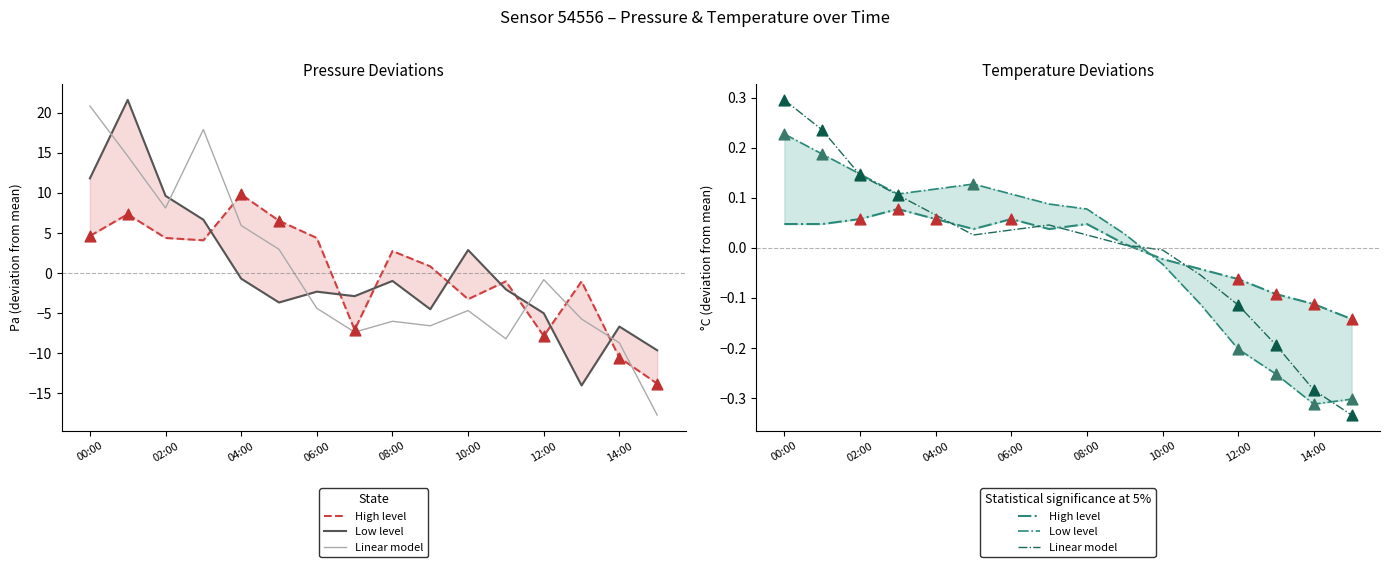

What are all the series names shown in the legend?

High level, Low level, Linear model